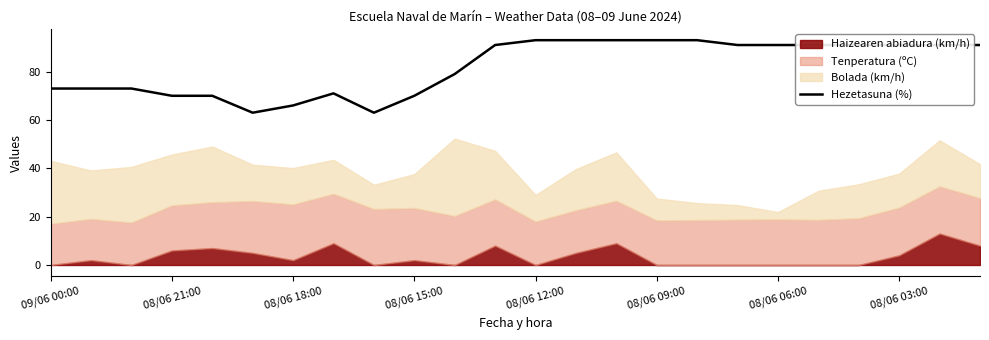

What is the difference between the maximum and minimum values?

30